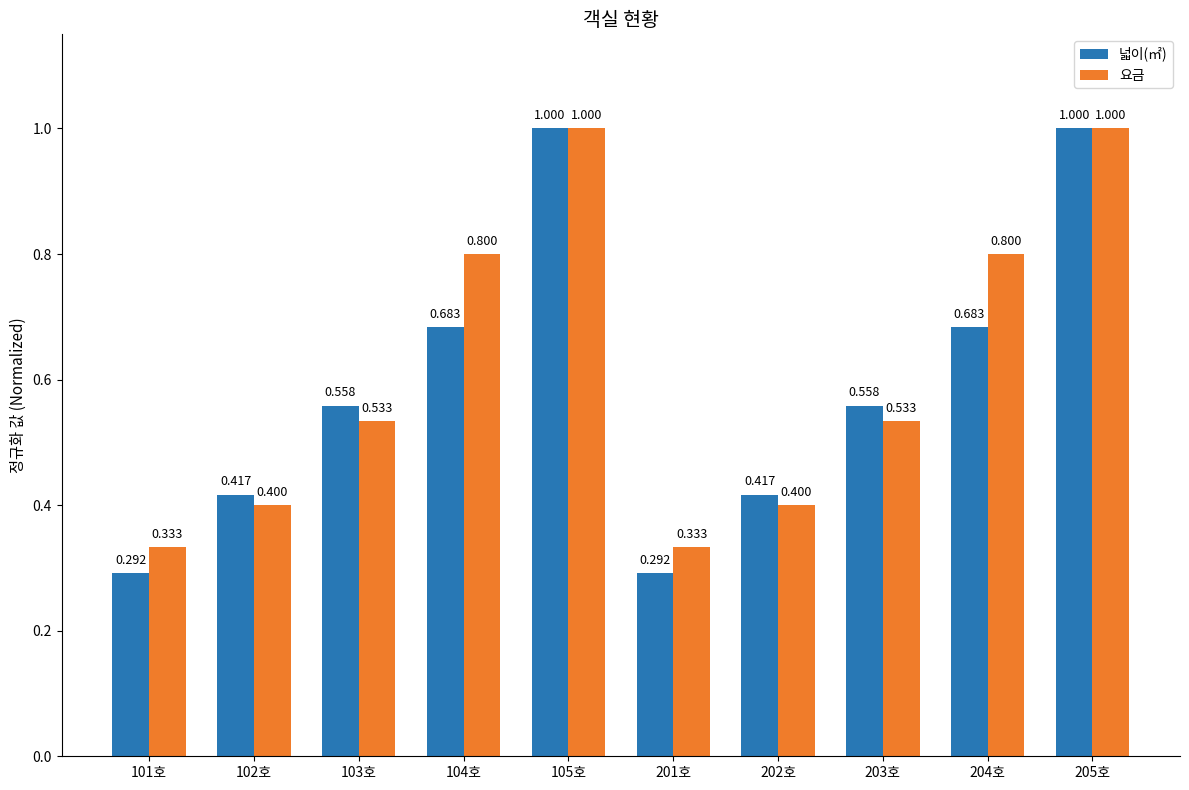

How many groups of bars are there?

10